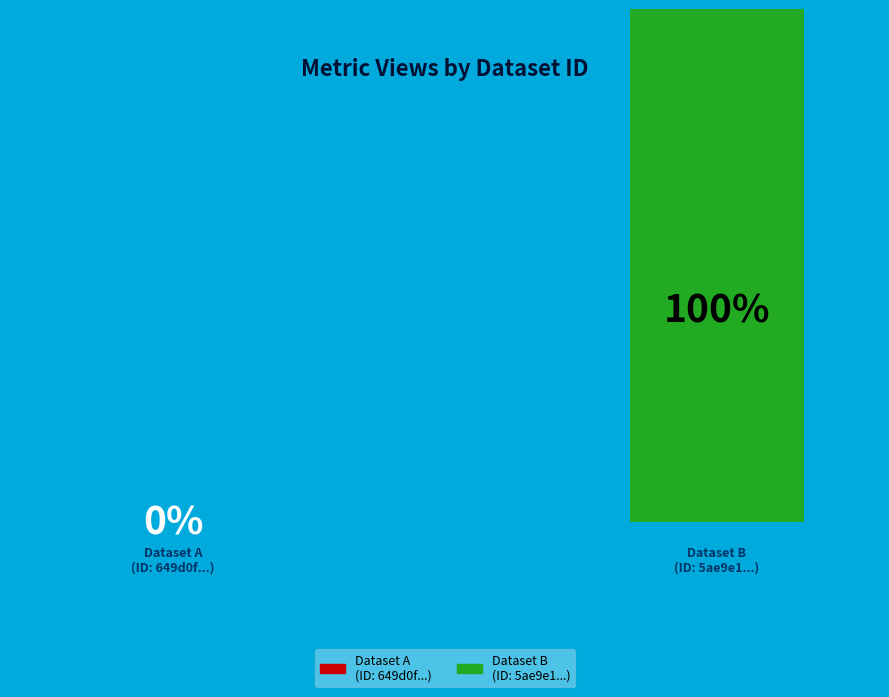

Count the number of slices in the pie.

2